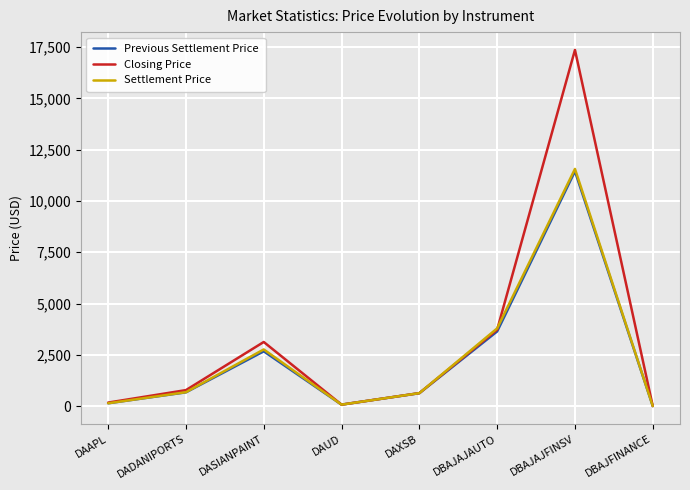

What is the total value across all series at DBAJAJFINSV?

40379.7